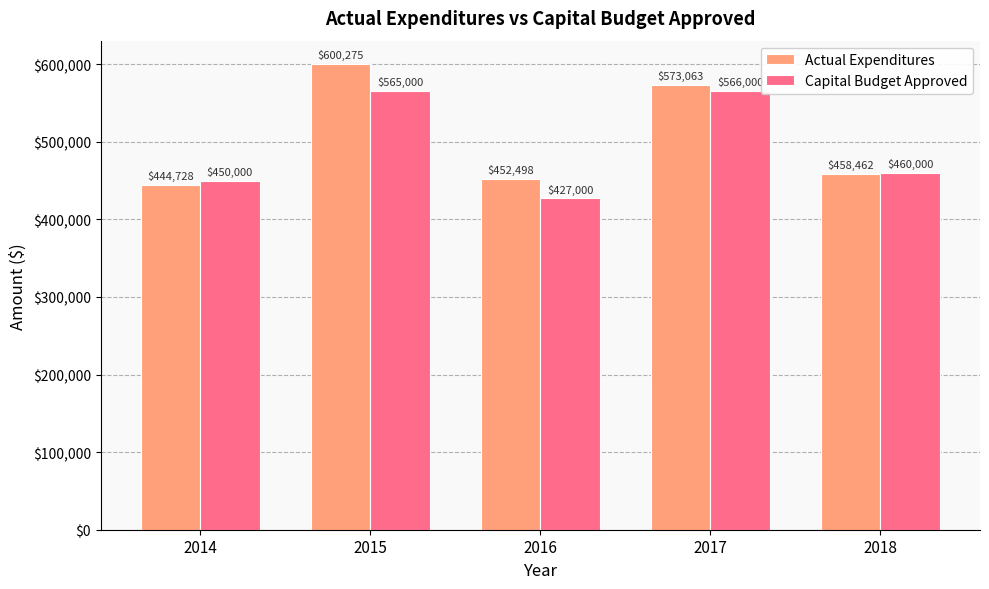

True or false: Capital Budget Approved has a value of 565000.0 at 2015.

True